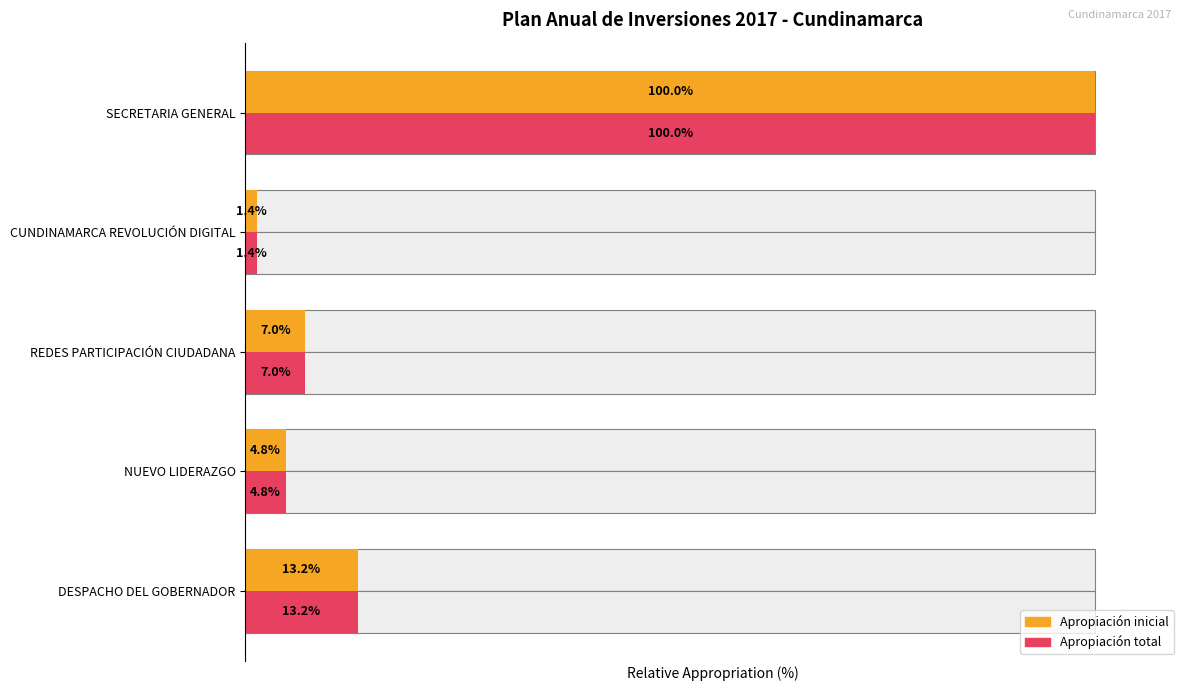

What are all the series names shown in the legend?

Apropiación inicial, Apropiación total